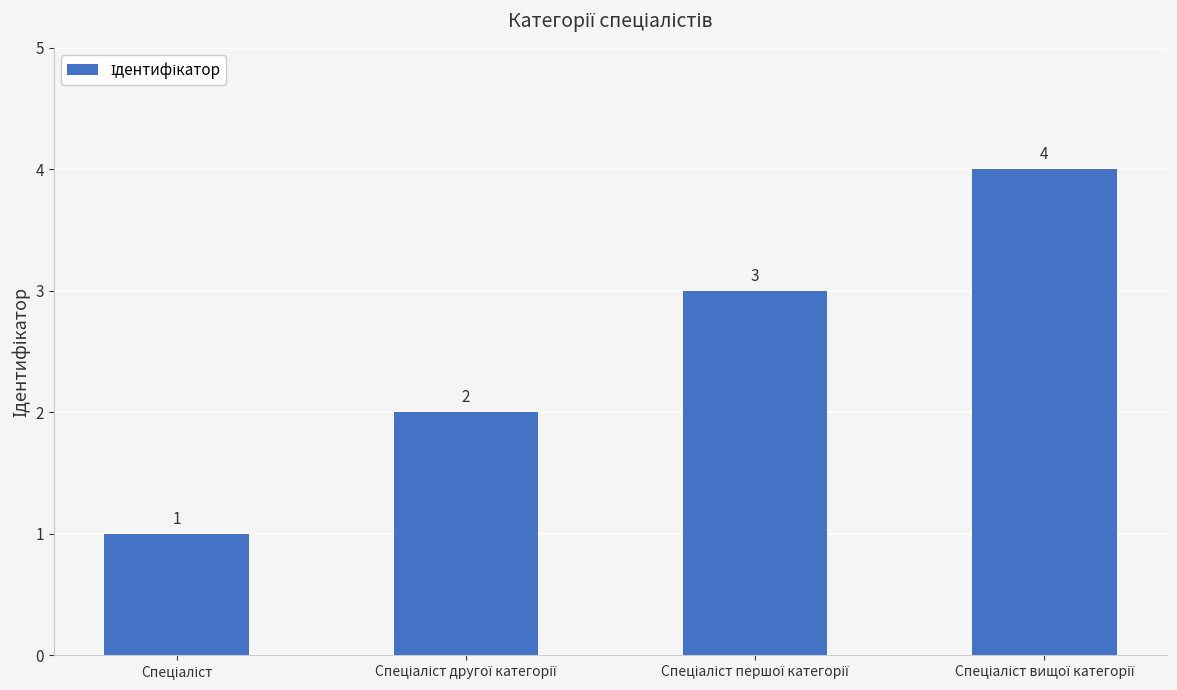

What is the value of the 3rd bar from the left?

3